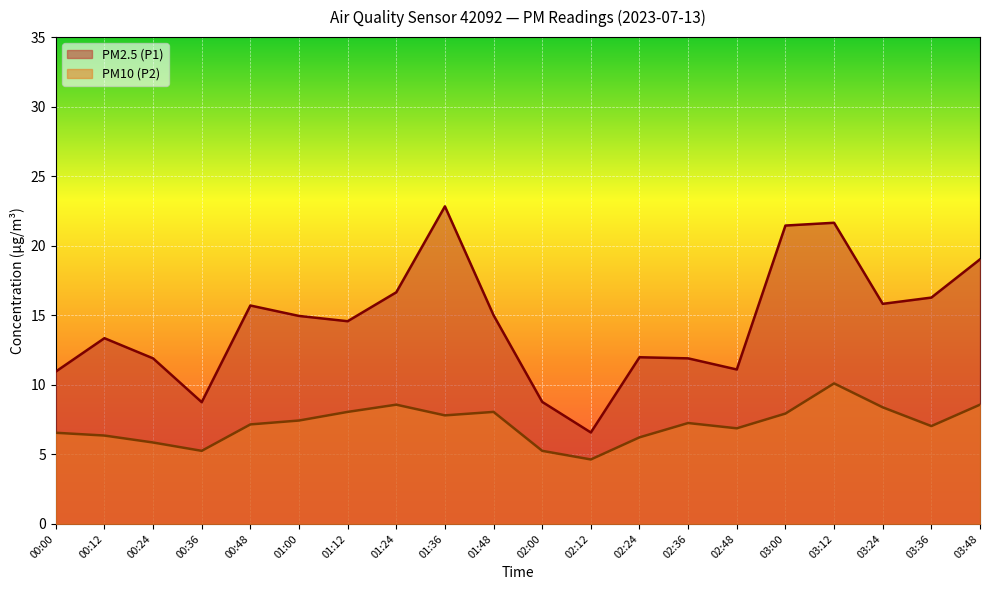

List the labels in order of PM2.5 (P1) value, smallest first.

02:12, 00:36, 02:00, 00:00, 02:48, 00:24, 02:36, 02:24, 00:12, 01:12, 01:00, 01:48, 00:48, 03:24, 03:36, 01:24, 03:48, 03:00, 03:12, 01:36